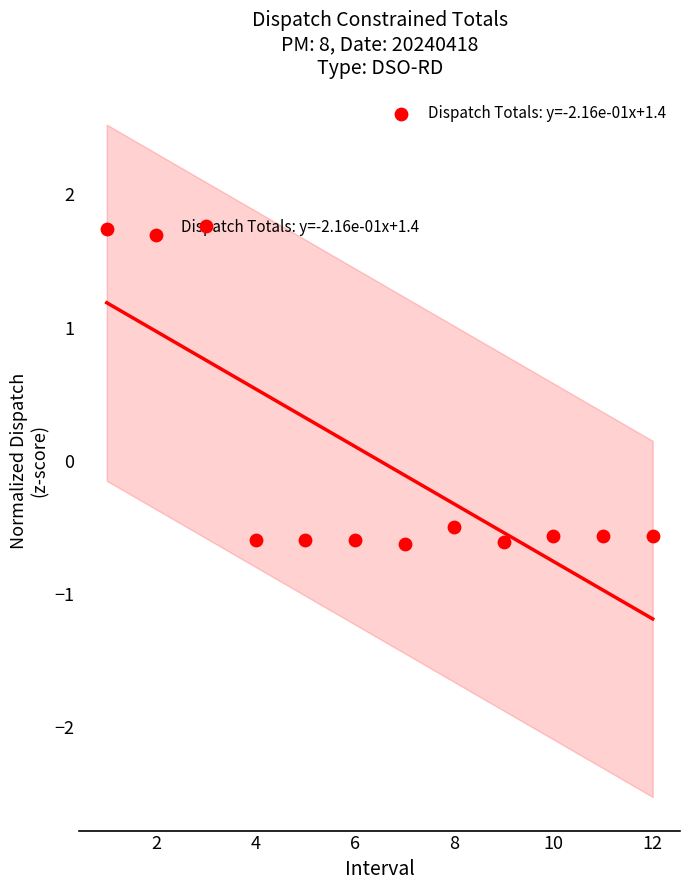

What Y value in the scatter plot is closest to 0?

-0.5